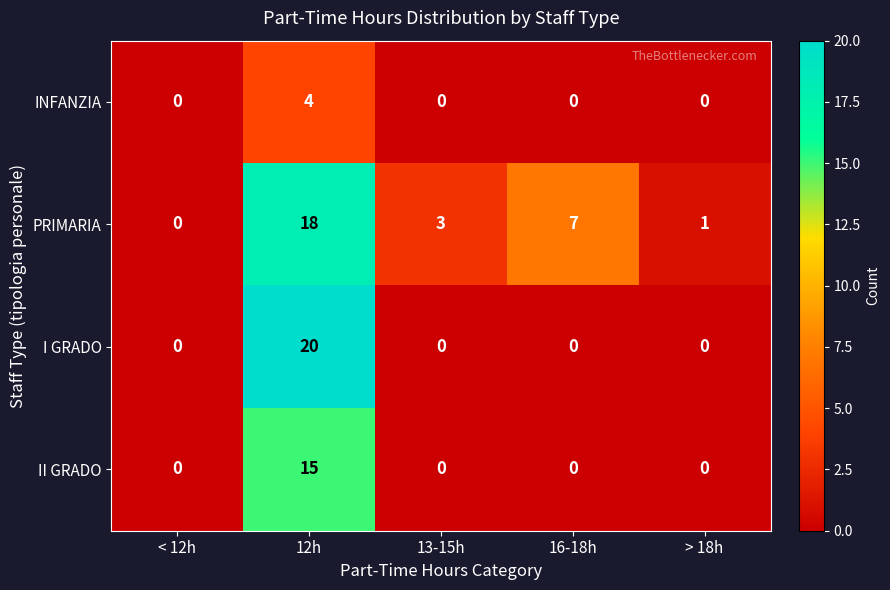

Reading left to right, what are all the values shown in this chart?

INFANZIA: < 12h=0	12h=4	13-15h=0	16-18h=0	> 18h=0
PRIMARIA: < 12h=0	12h=18	13-15h=3	16-18h=7	> 18h=1
I GRADO: < 12h=0	12h=20	13-15h=0	16-18h=0	> 18h=0
II GRADO: < 12h=0	12h=15	13-15h=0	16-18h=0	> 18h=0